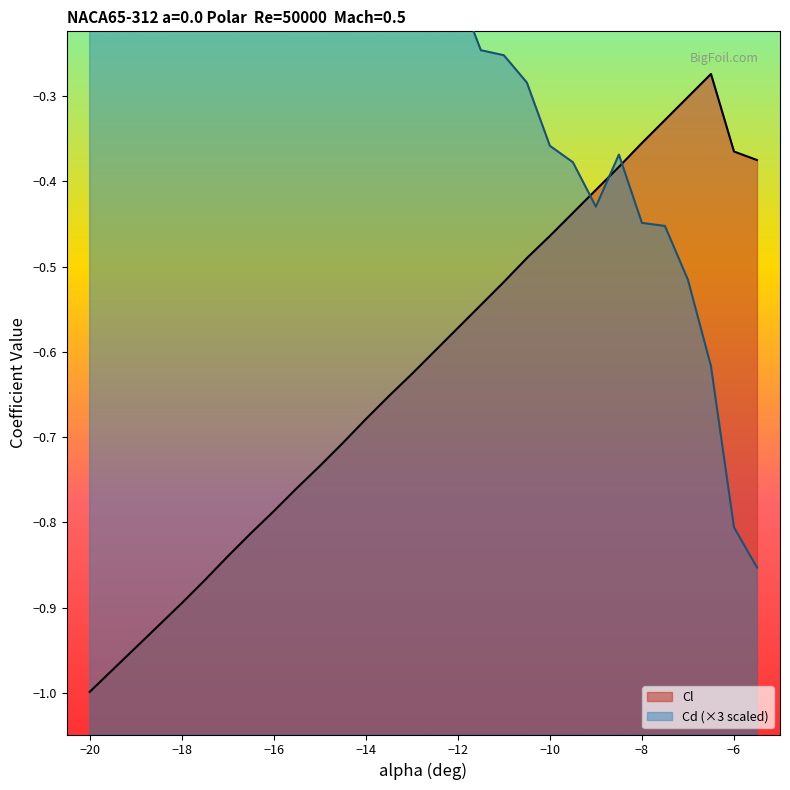

Where does the Cd series first go above 0?

-20